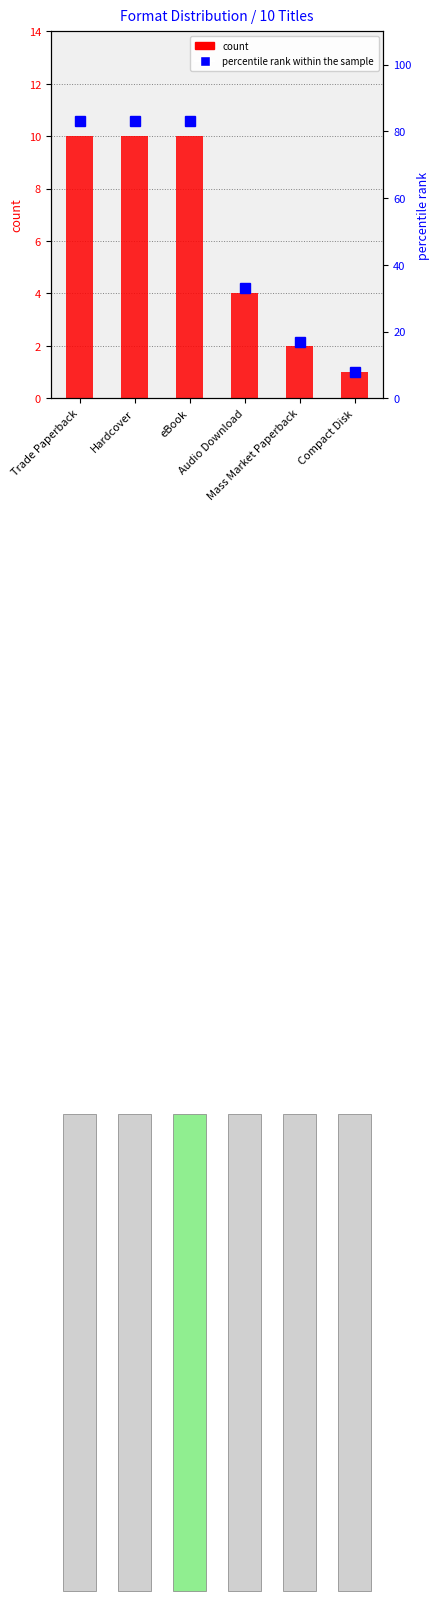

What is the sum of the percentile rank within the sample values at Hardcover and Trade Paperback?

166